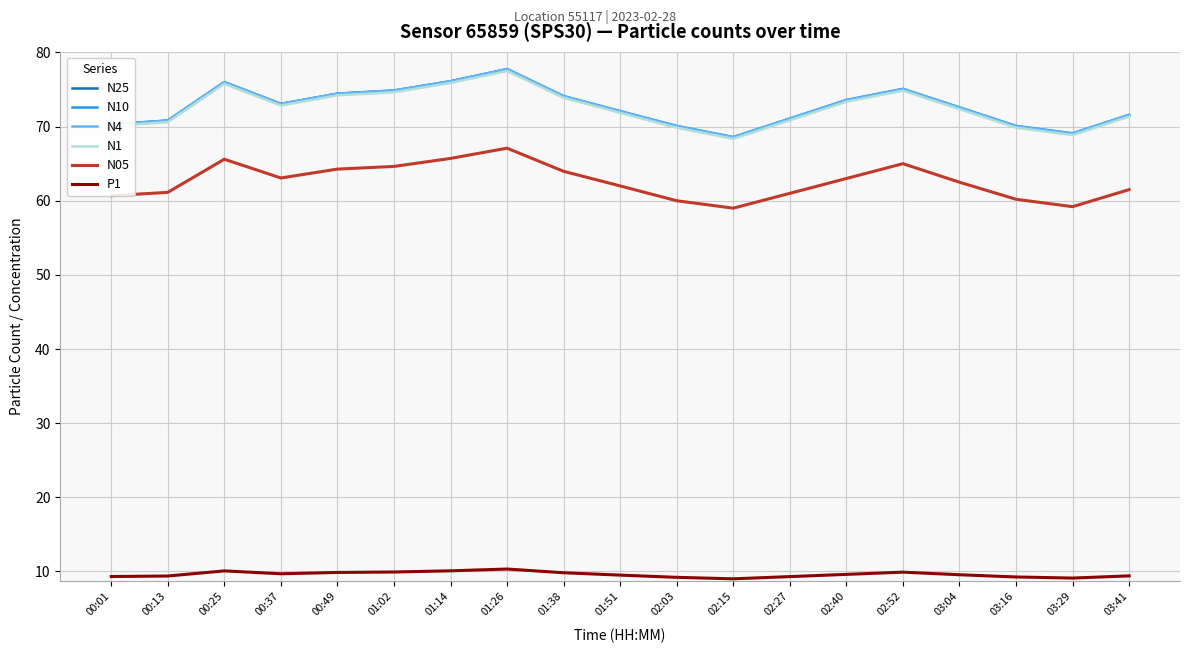

What is the smallest value displayed?

9.0